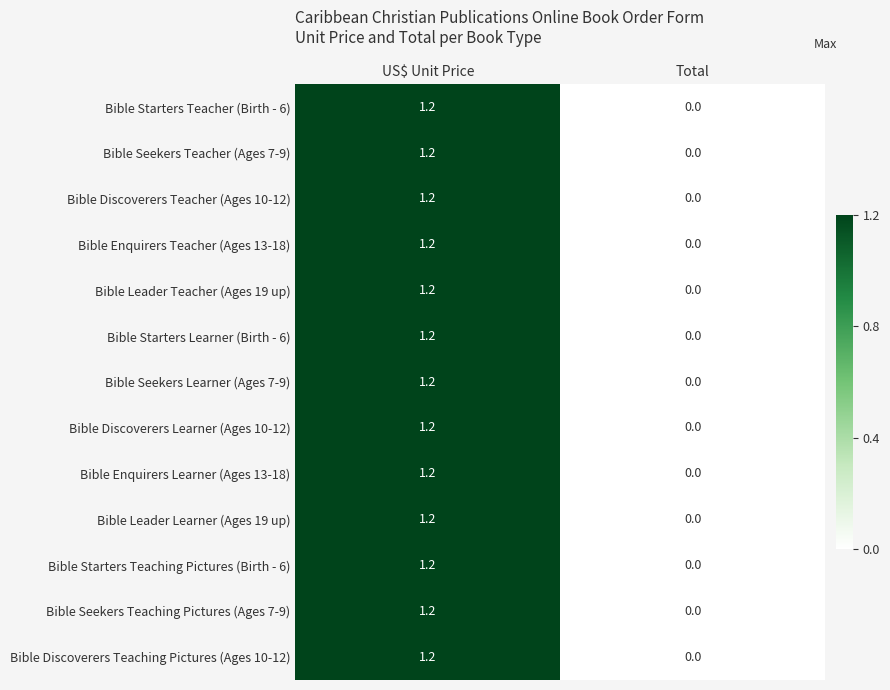

What is the approximate value of Bible Seekers Teacher (Ages 7-9) at US$ Unit Price?

1.2